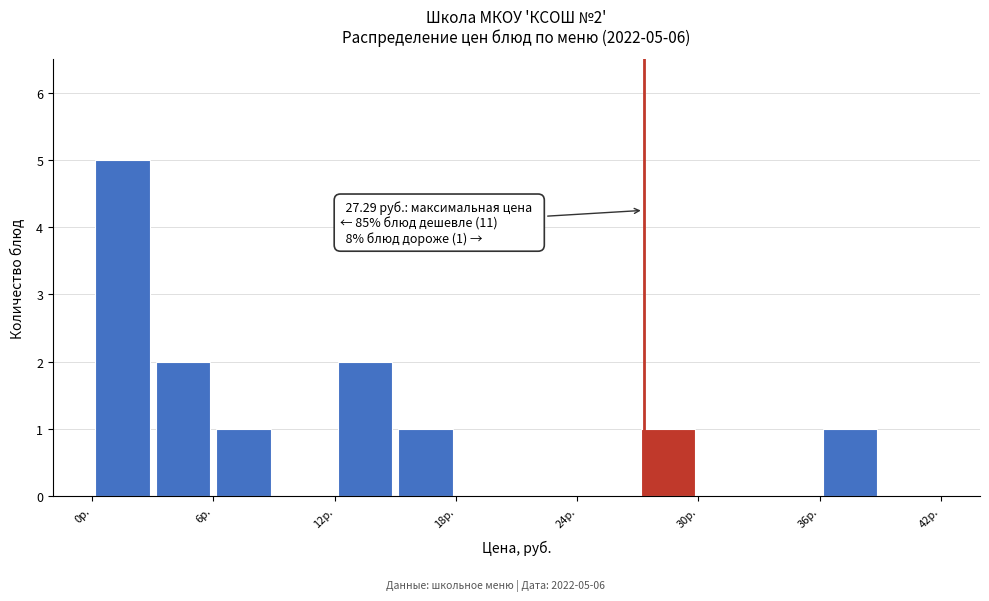

Around what value on the x-axis is the tallest bar? Give the approximate position of its centre, as read against the axis.

2